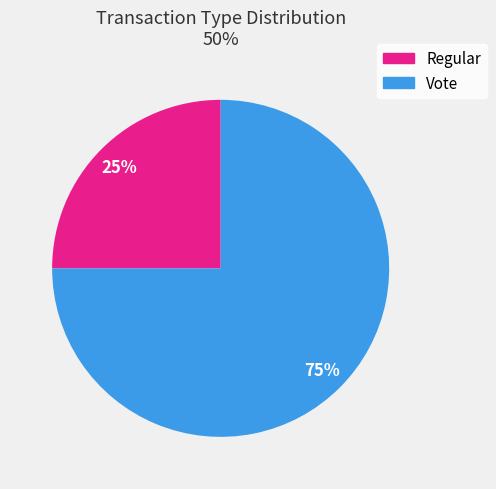

Is there a majority slice in this chart?

Yes